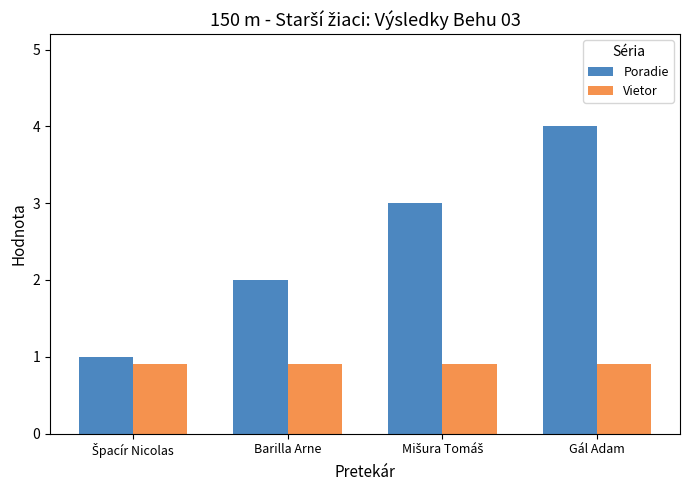

Rank the series at Gál Adam from lowest to highest value.

Vietor, Poradie